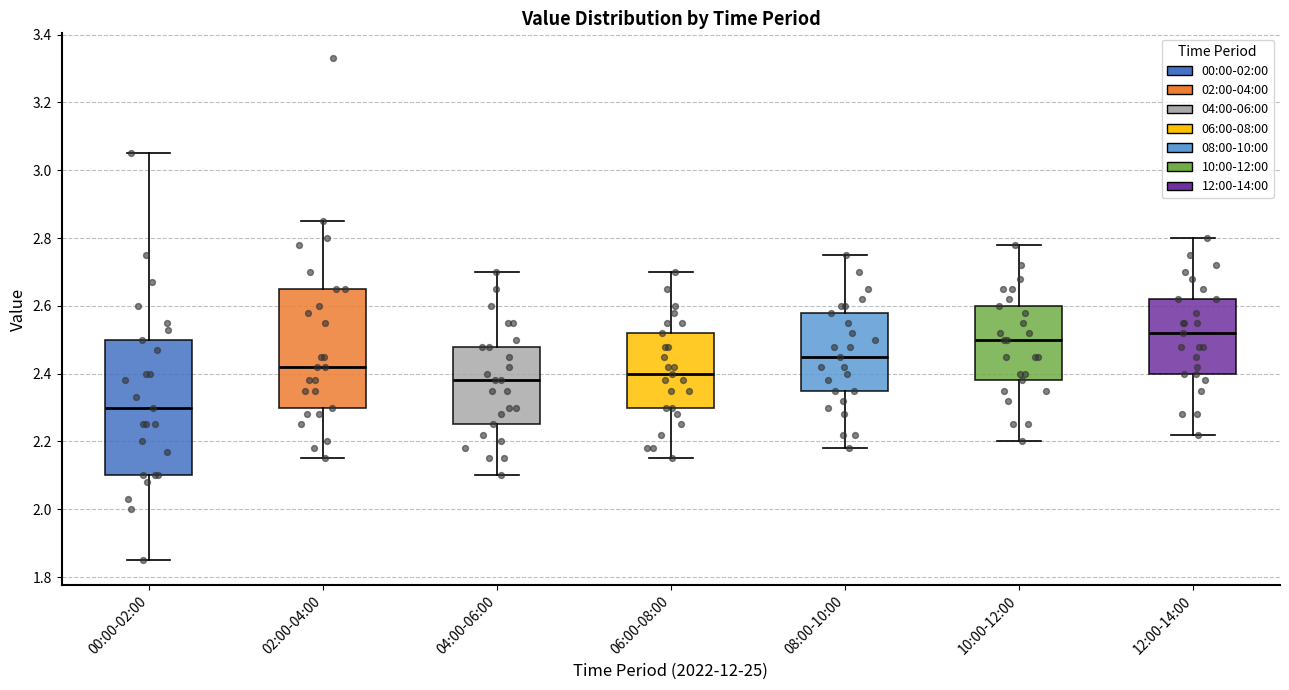

Where does the upper whisker of the box for 08:00-10:00 end on the y-axis? The values are not printed on the chart, so give them approximately, as read against the axis.

2.76